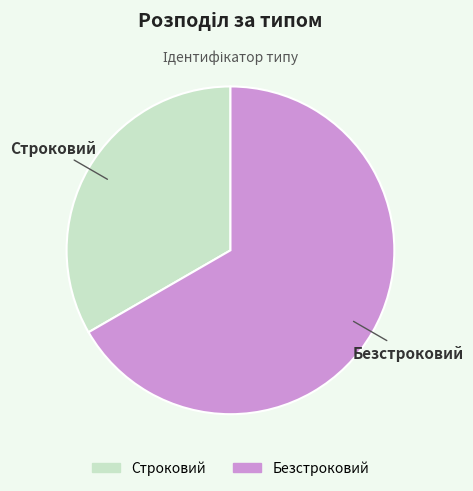

Does any single category account for the majority?

Yes